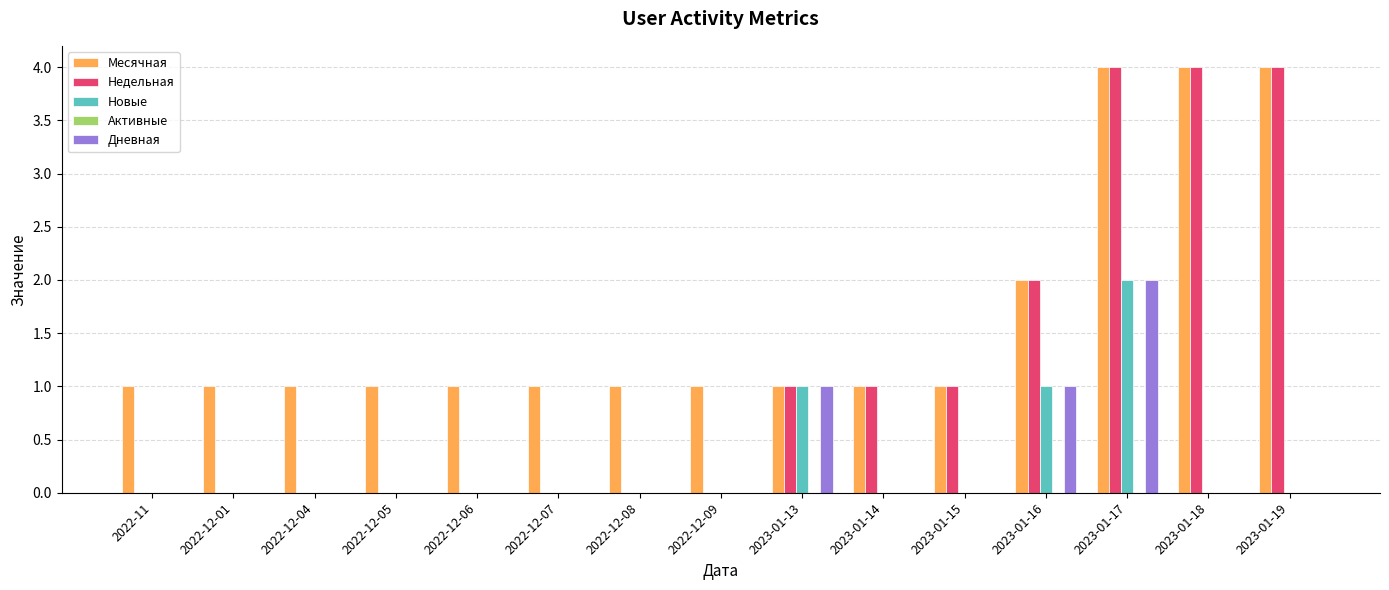

Count the number of categories in the chart.

15